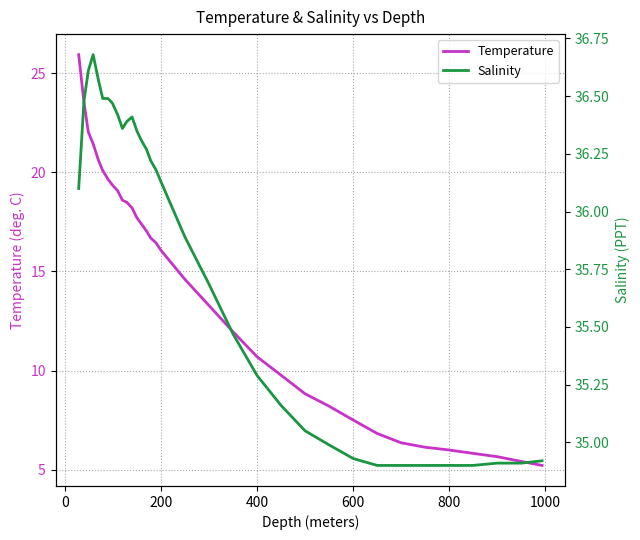

What is the lowest value of the Temperature series?

5.2